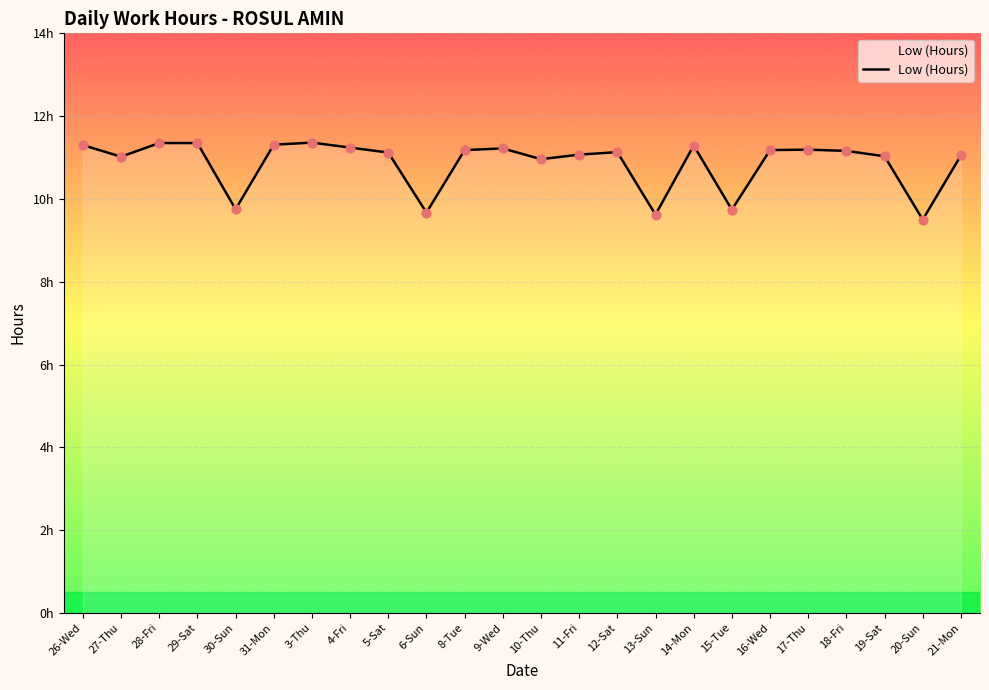

What is the change in value from 10-Thu to 13-Sun?

-1.3